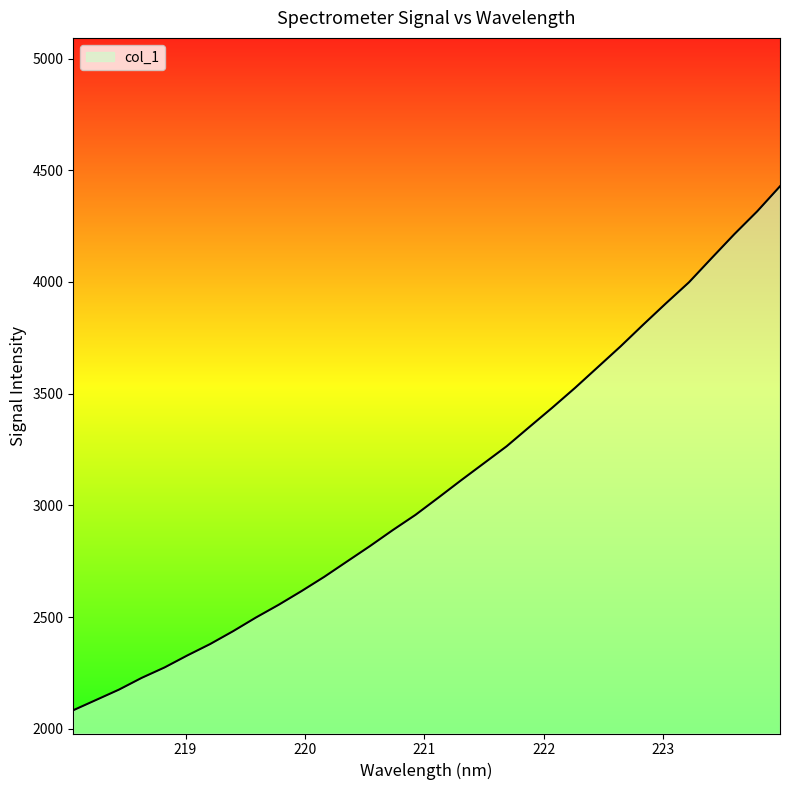

What is the difference between the maximum and minimum values?

2345.4